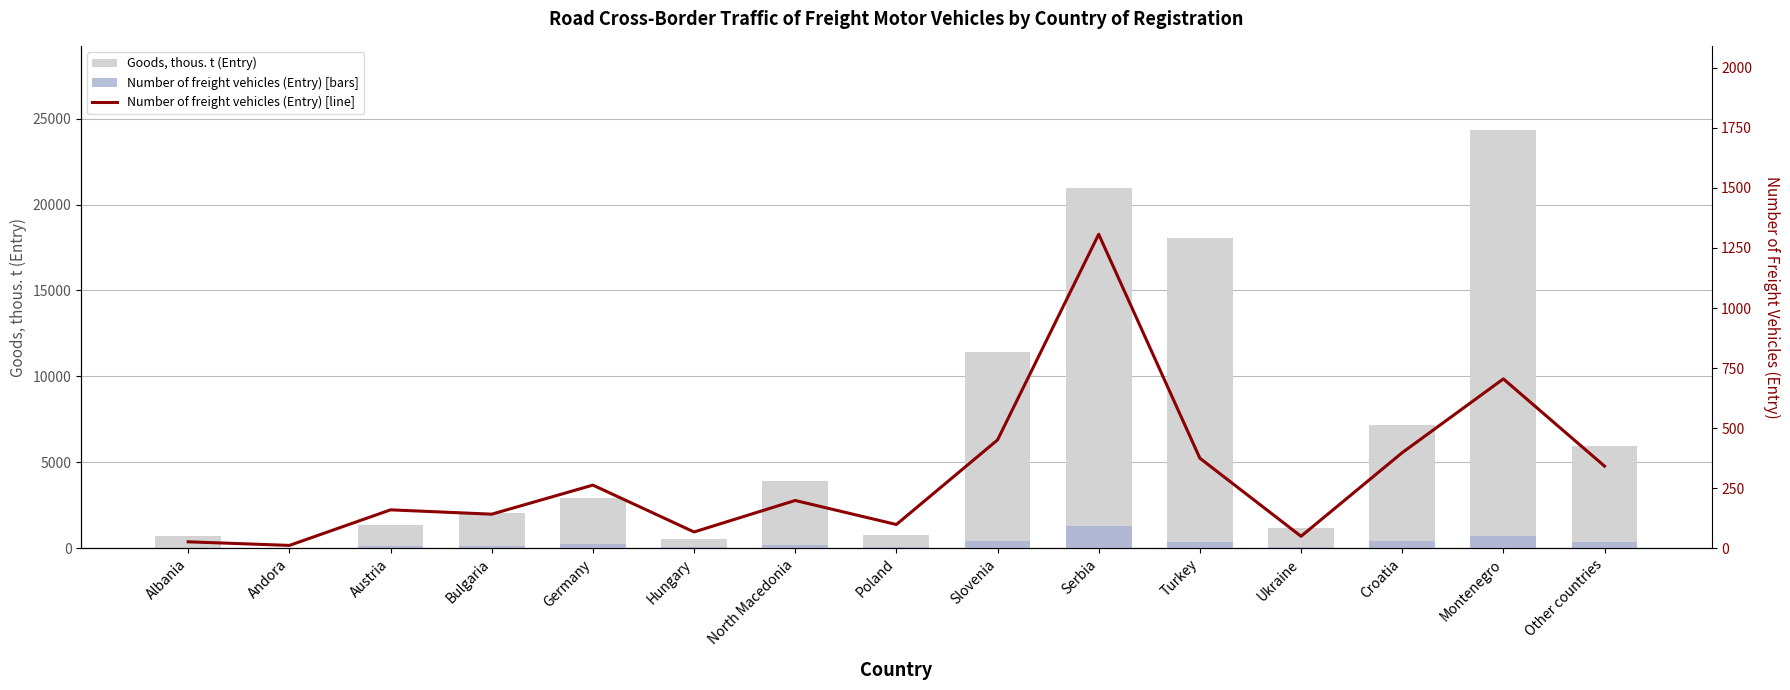

What is the sum of all Goods, thous. t (Entry) values?

101531